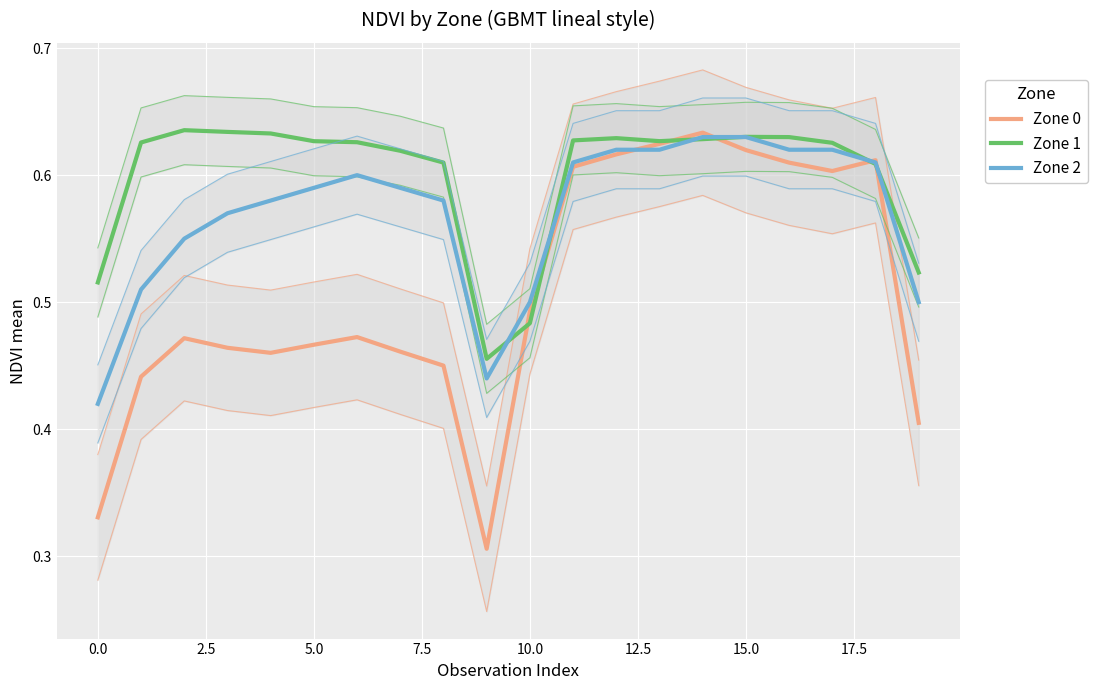

What is the sum of all Zone 1 values?

12.0